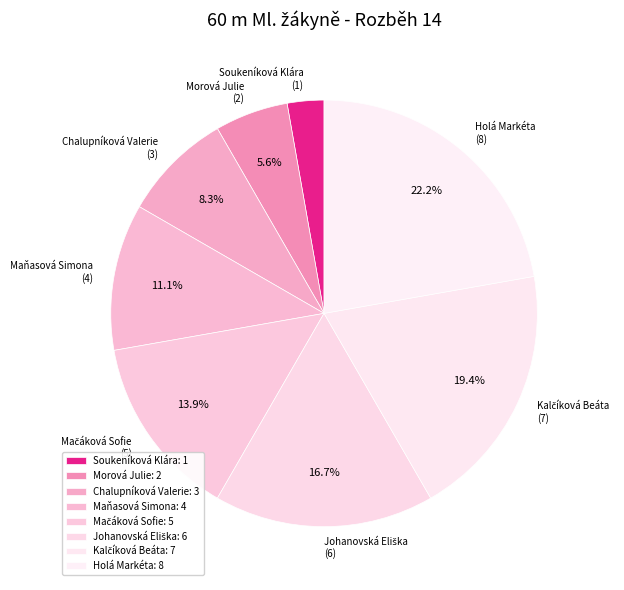

To the nearest percent, what is the average slice percentage?

12%